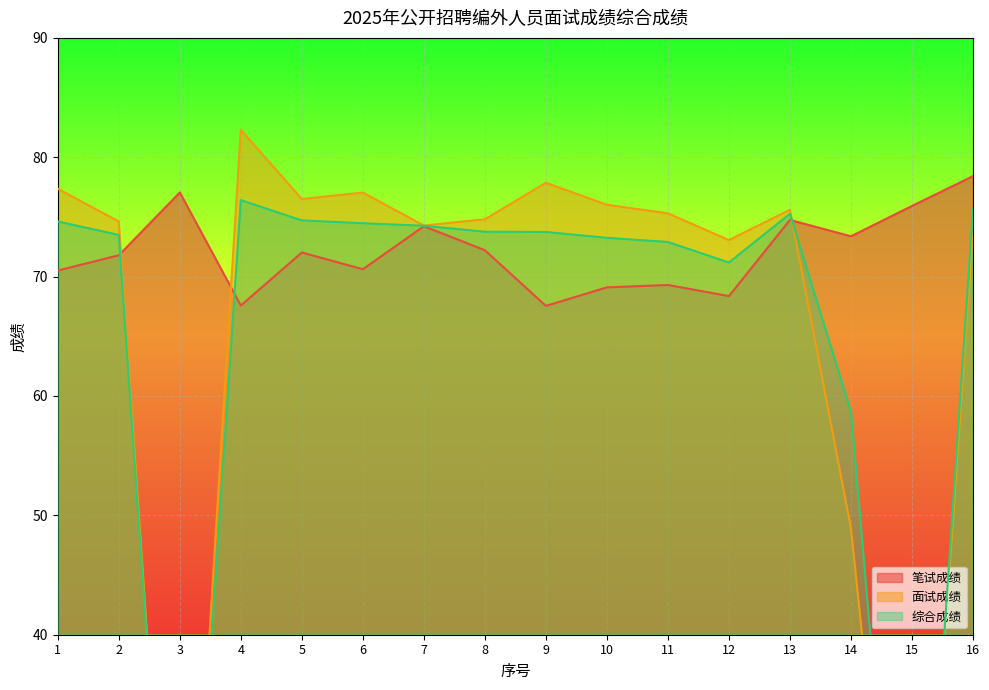

At which label does 笔试成绩 first exceed 72?

3